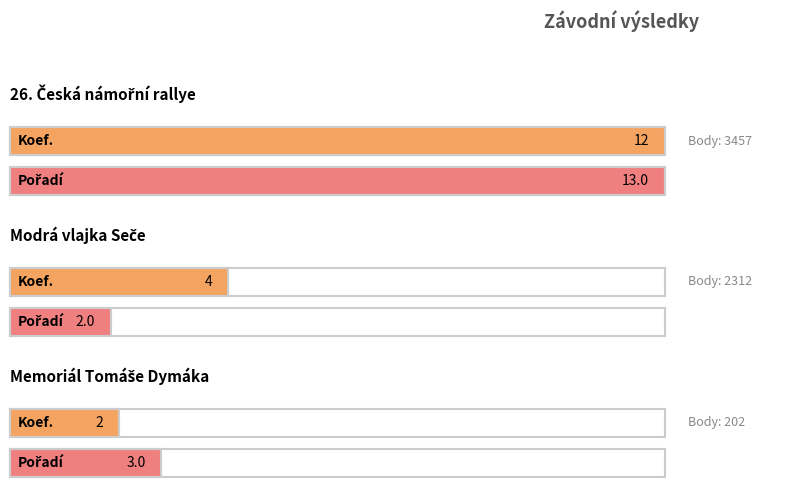

Reading right to left, extract all data points from this chart.

Koef.: Memoriál Tomáše Dymáka=2	Modrá vlajka Seče=4	26. Česká námořní rallye=12
Pořadí: Memoriál Tomáše Dymáka=3	Modrá vlajka Seče=2	26. Česká námořní rallye=13
Body: Memoriál Tomáše Dymáka=202	Modrá vlajka Seče=2312	26. Česká námořní rallye=3457